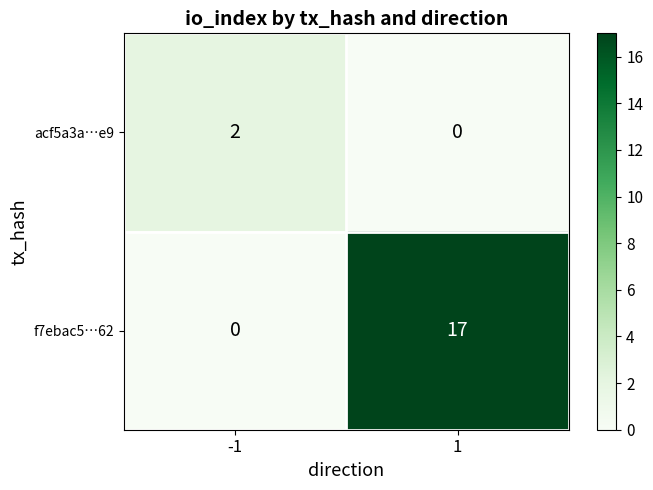

Reading left to right, what are all the values shown in this chart?

acf5a3a…e9: 2	0
f7ebac5…62: 0	17